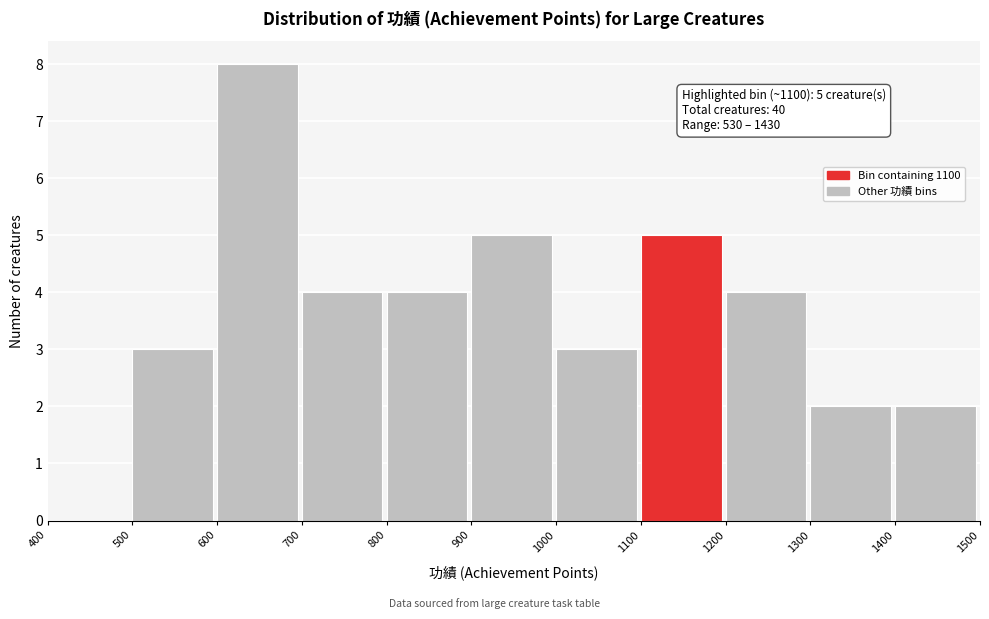

Which range on the x-axis has the tallest bar?

600 to 700